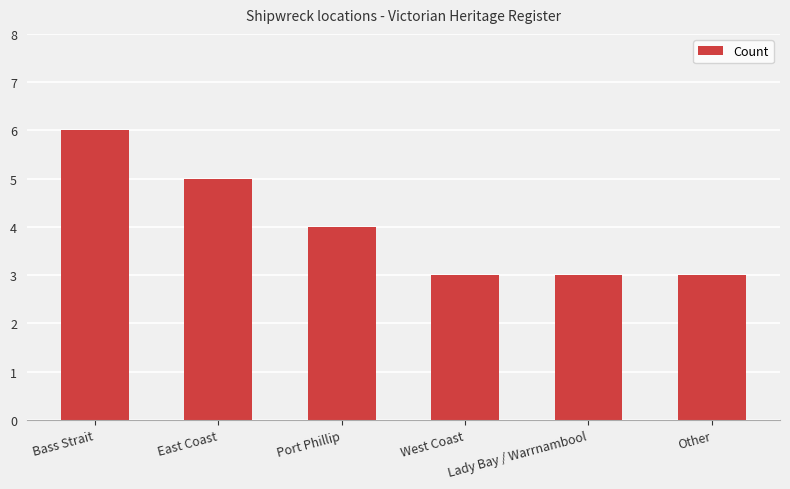

Reading left to right, transcribe all the data shown in this chart.

6	5	4	3	3	3